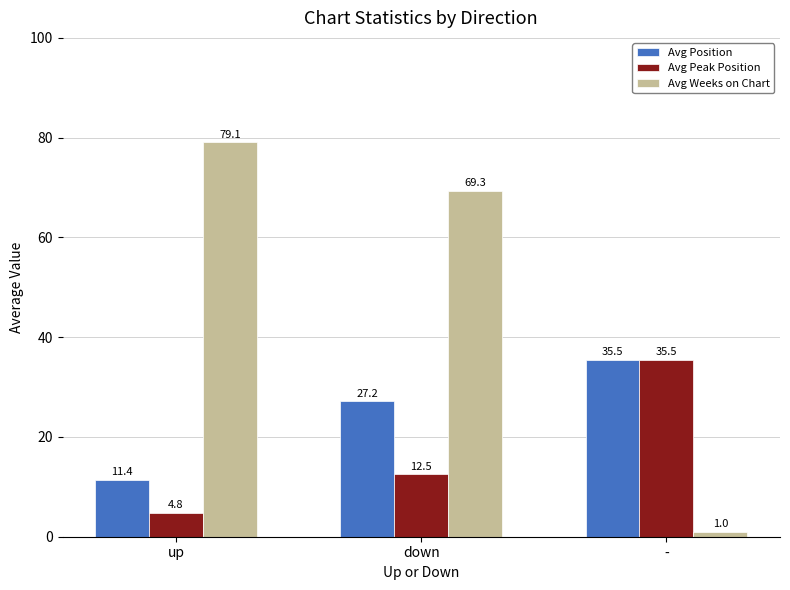

What is the maximum value shown in the chart?

79.1